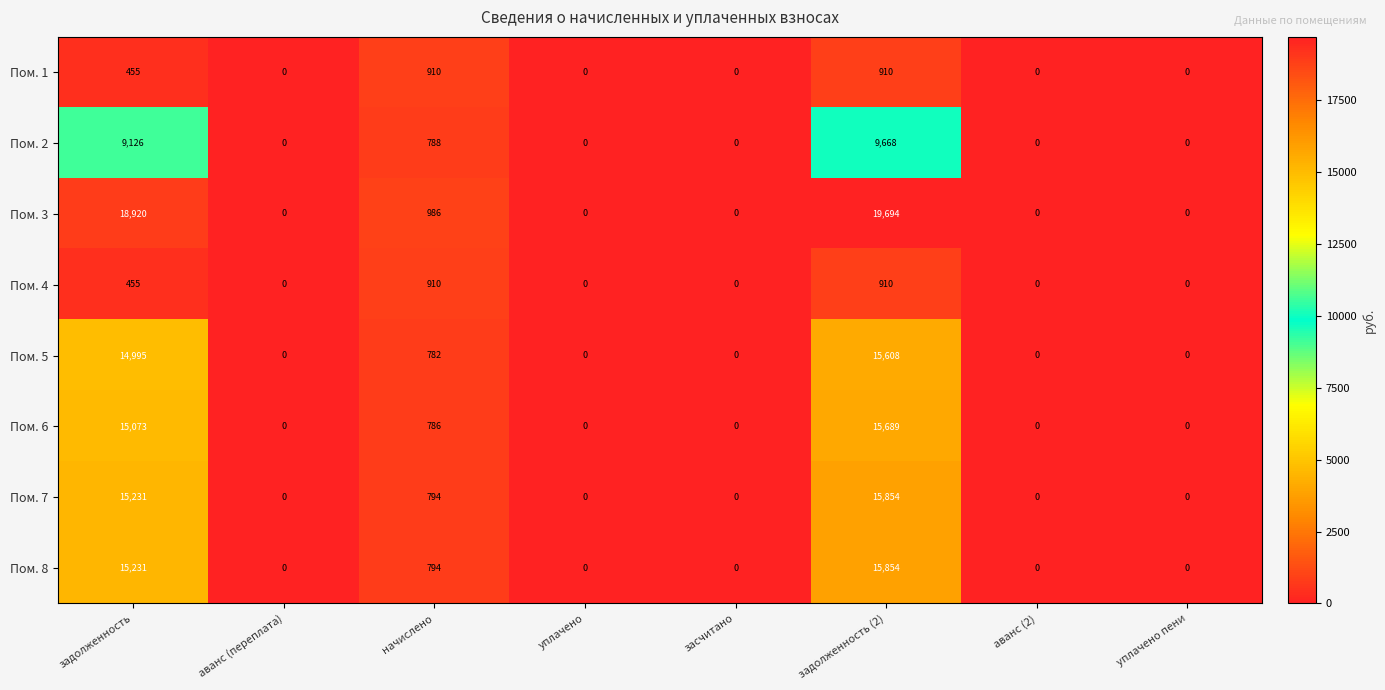

What is the difference between the highest and lowest values at начислено?

204